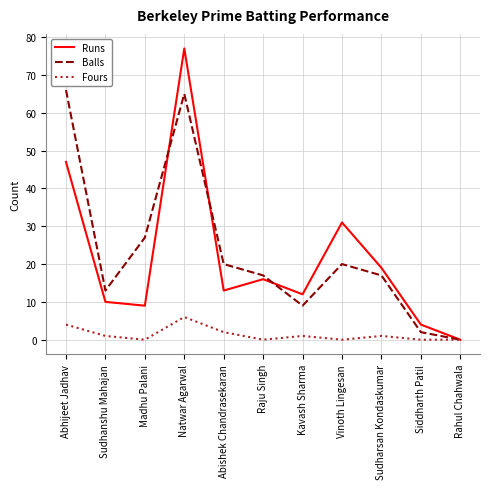

What are all the series names shown in the legend?

Runs, Balls, Fours